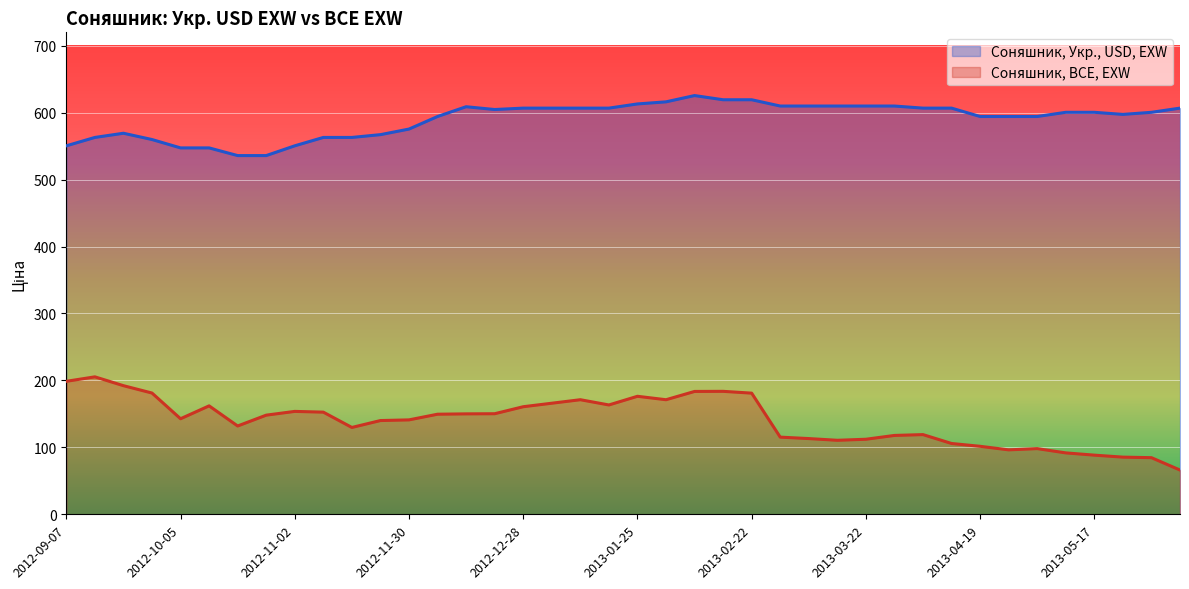

Which label corresponds to the largest value in the chart?

2013-02-08